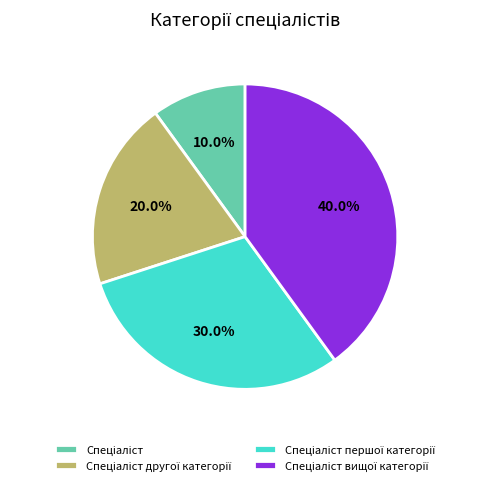

Does any single category account for the majority?

No